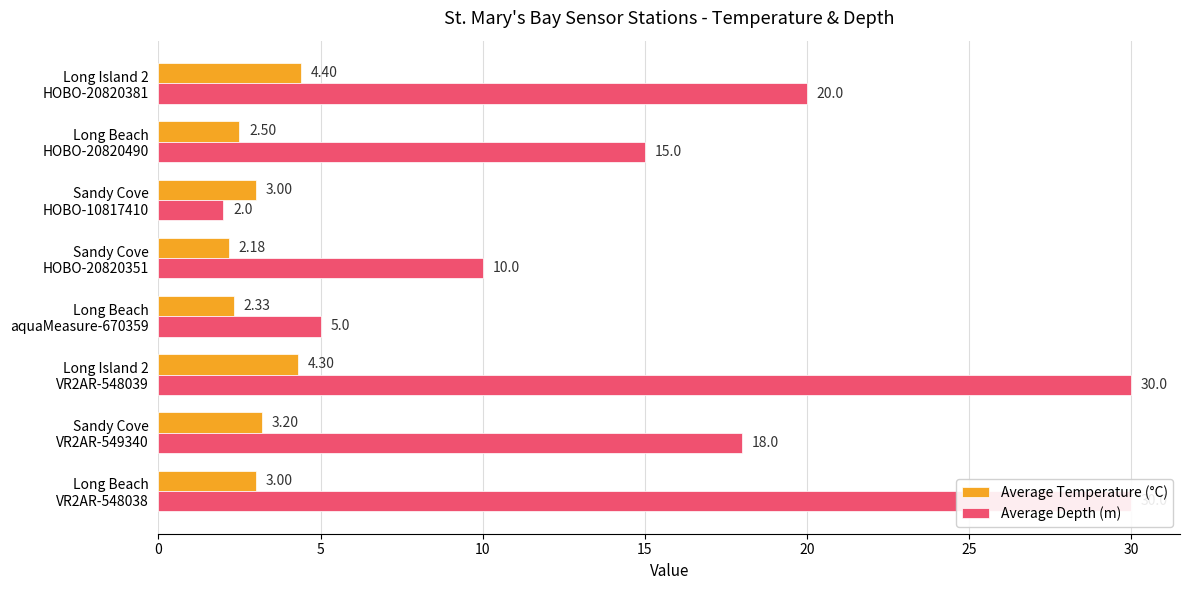

What is the value of the Average Depth (m) bar at the 7th from the left?

15.0